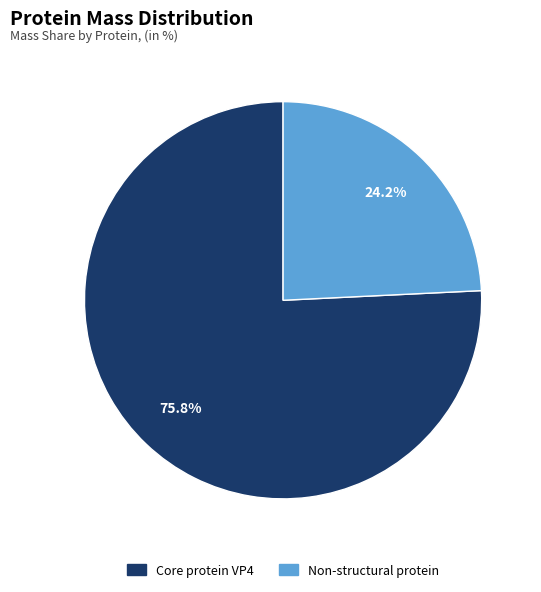

To the nearest percent, what is the difference between the largest and smallest slice percentages?

52%